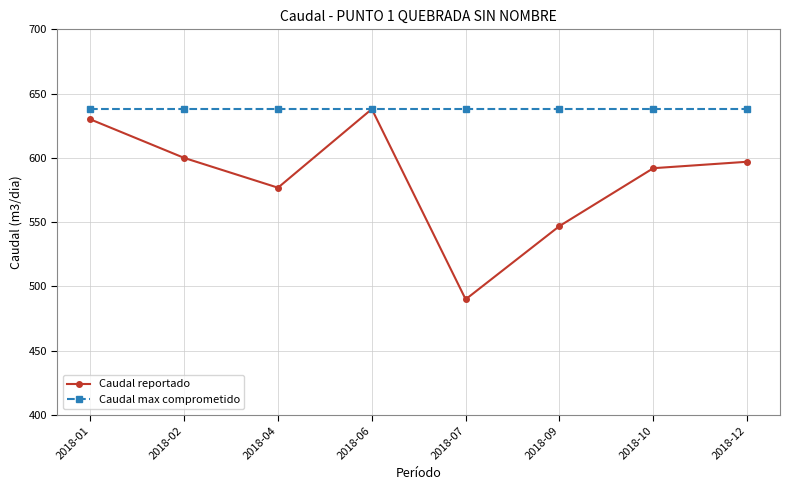

Reading left to right, list all the values displayed in this chart.

Caudal reportado: 2018-01=630.0	2018-02=600.0	2018-04=576.8	2018-06=638.0	2018-07=490.0	2018-09=547.0	2018-10=592.0	2018-12=597.0
Caudal max comprometido: 2018-01=638.0	2018-02=638.0	2018-04=638.0	2018-06=638.0	2018-07=638.0	2018-09=638.0	2018-10=638.0	2018-12=638.0